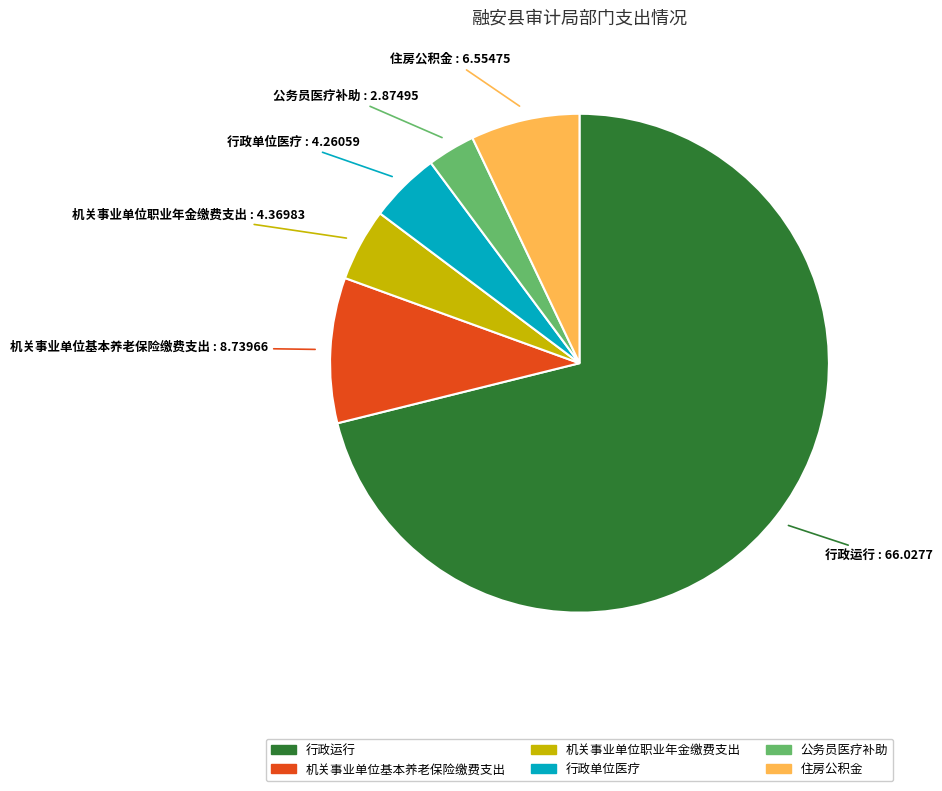

Does 行政运行 account for over 50% of the chart?

Yes